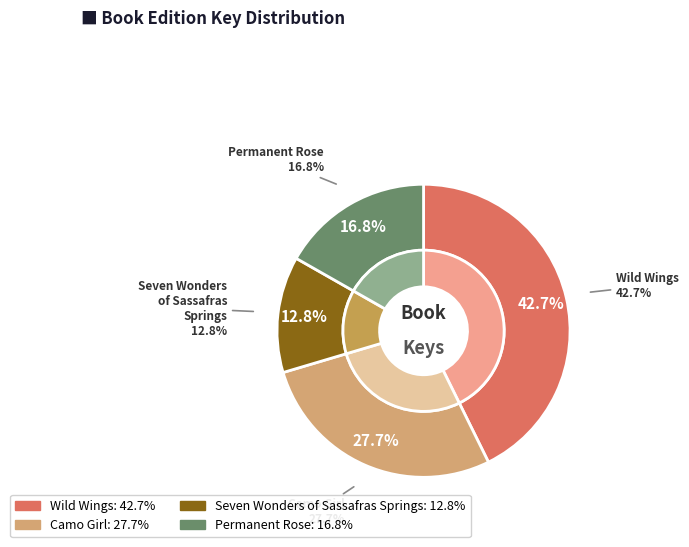

To the nearest percent, what portion does Seven Wonders of Sassafras Springs represent?

13%